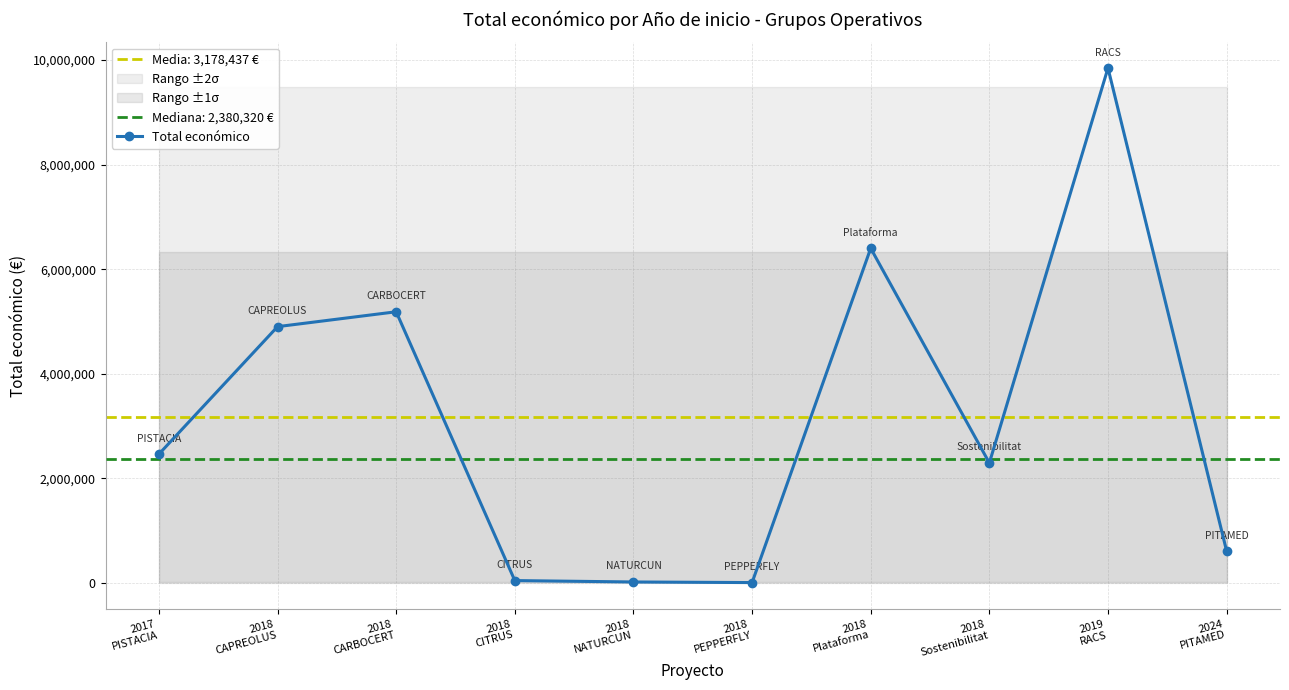

What is the difference between the second highest and second lowest values?

6381797